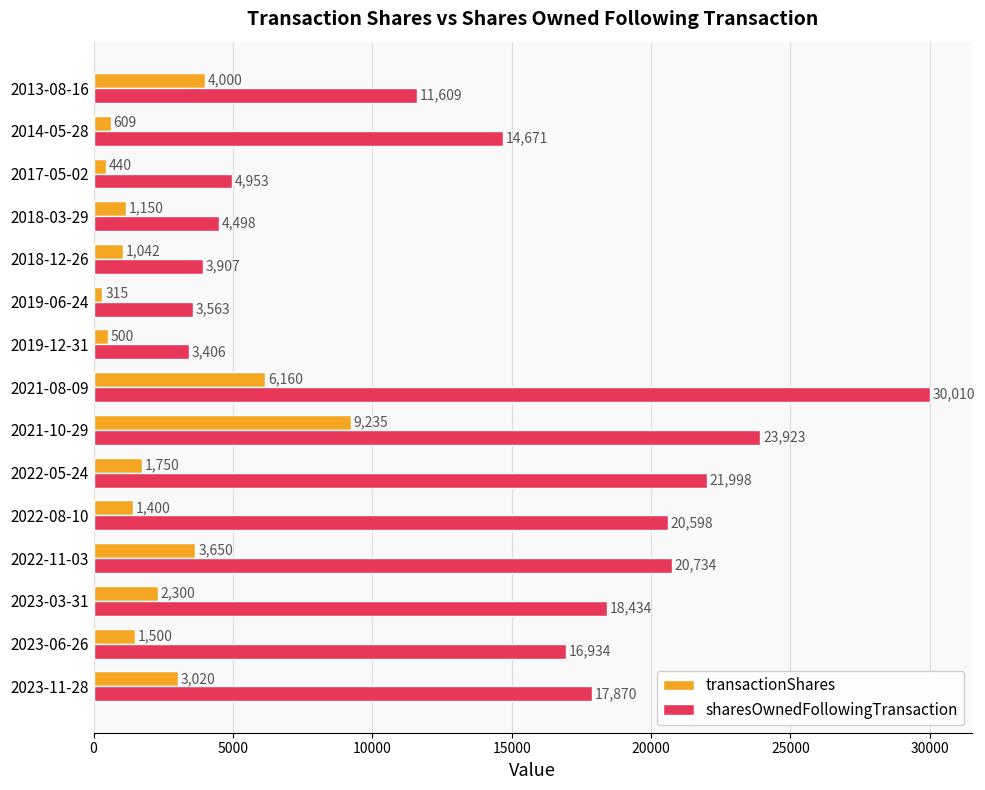

Is it true that sharesOwnedFollowingTransaction equals 30010 at 2021-08-09?

True